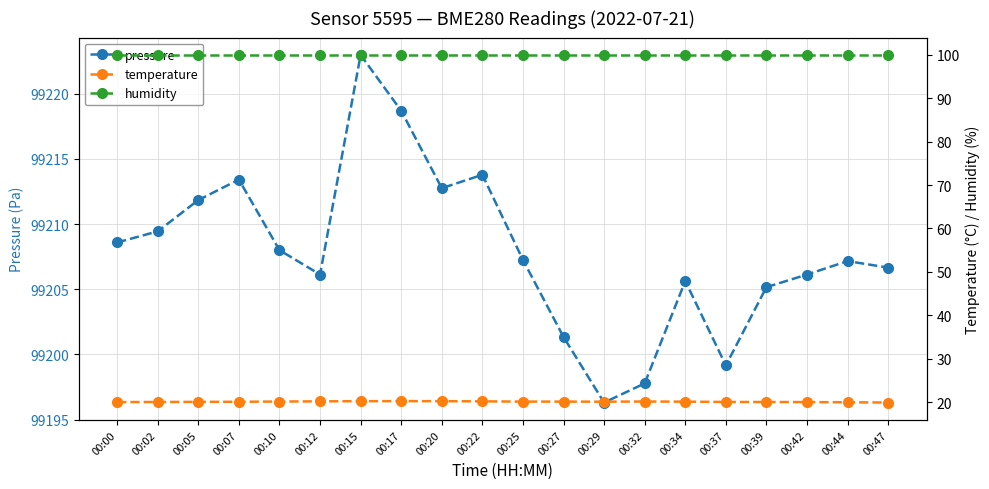

List the series in order of their peak value, lowest first.

temperature, humidity, pressure